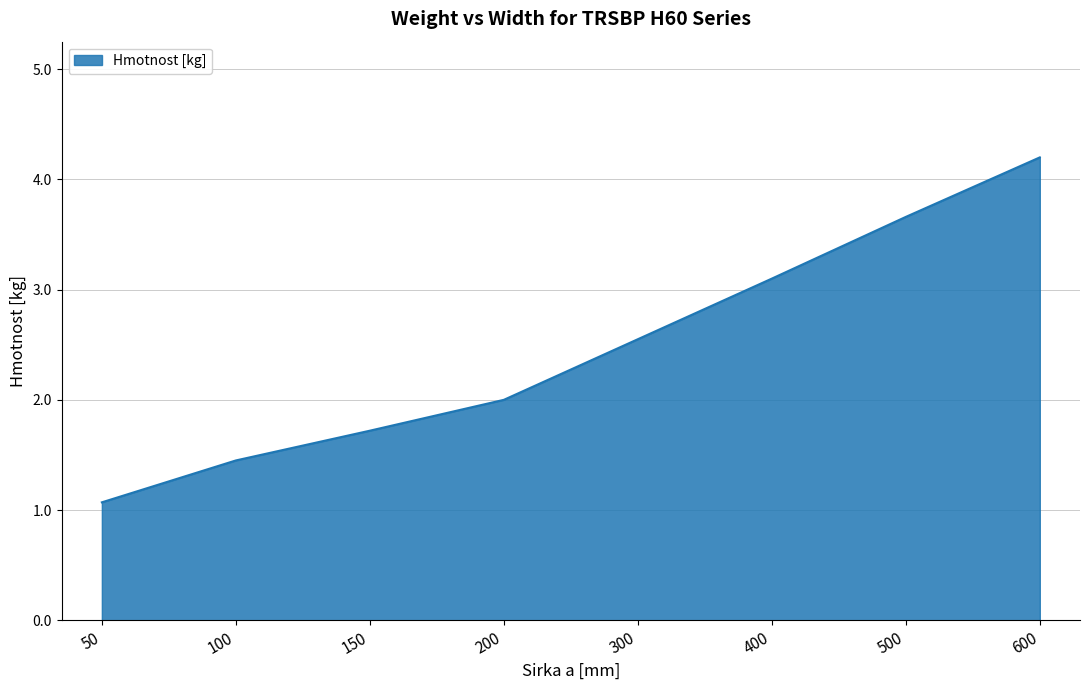

What is the ratio of the value at 200 to the value at 300?

0.8